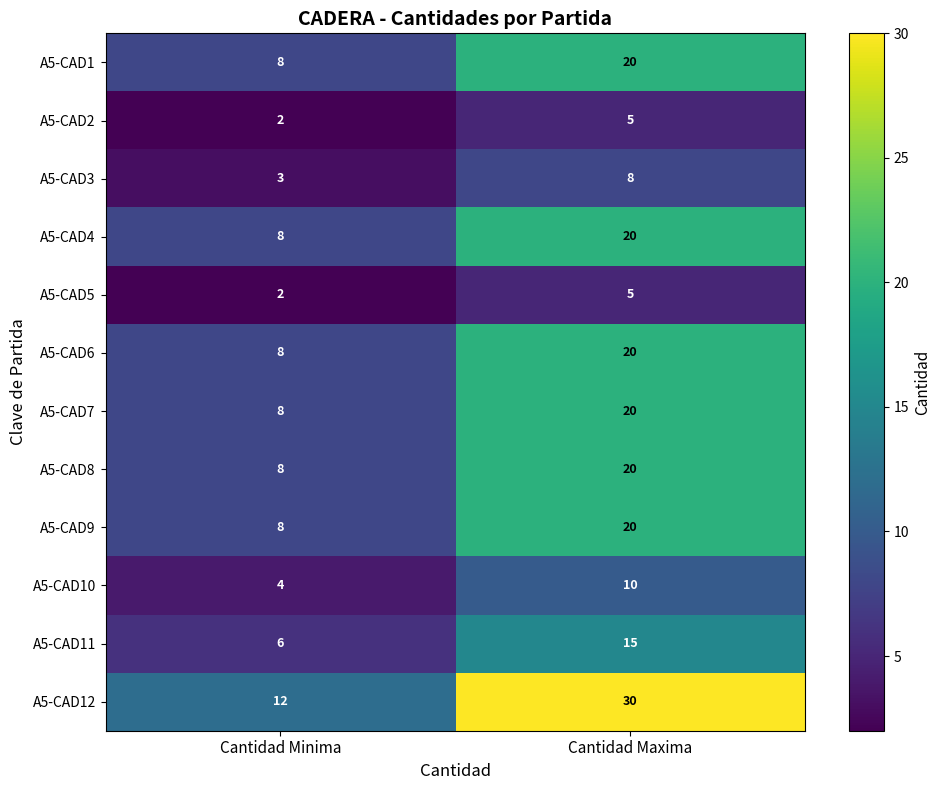

List the labels in order of A5-CAD4 value, largest first.

Cantidad Maxima, Cantidad Minima